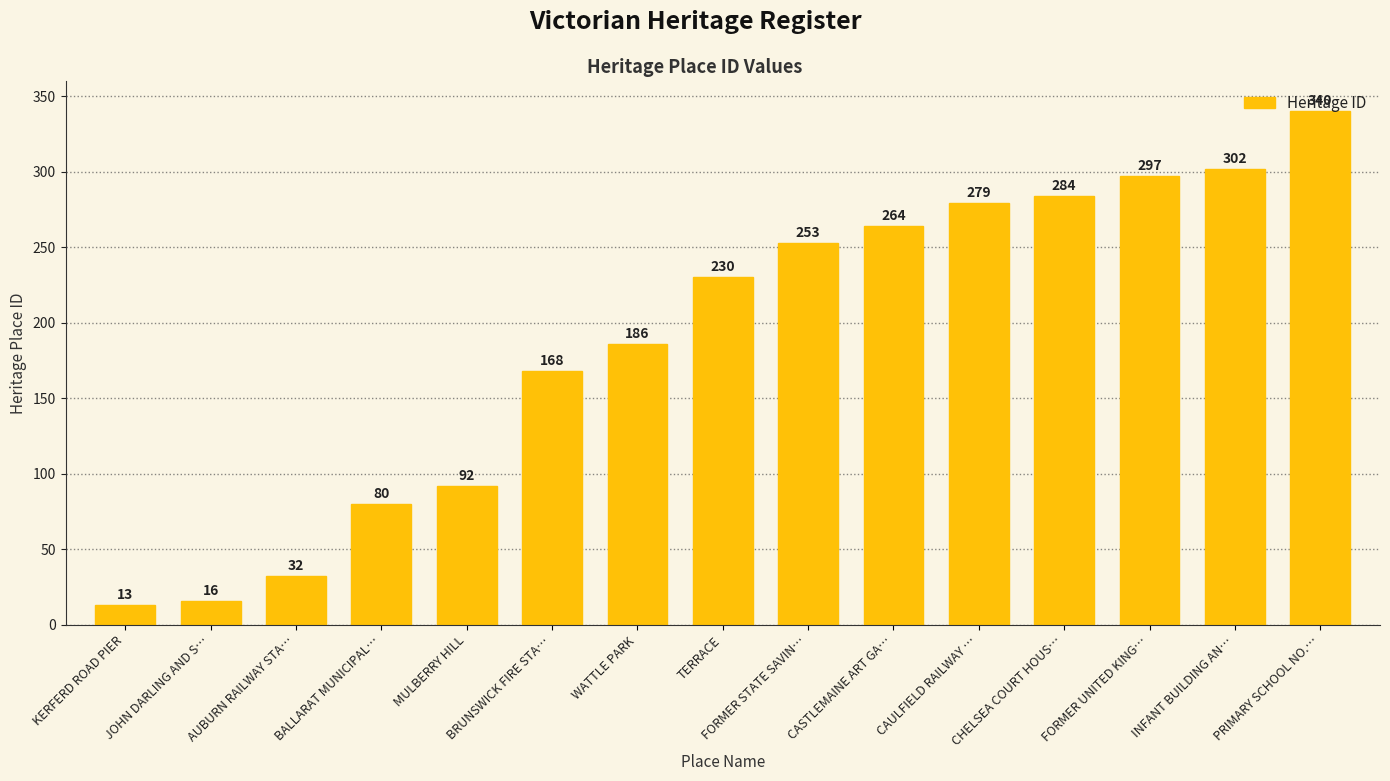

At which category does the chart reach its peak across all series?

PRIMARY SCHOOL NO.…